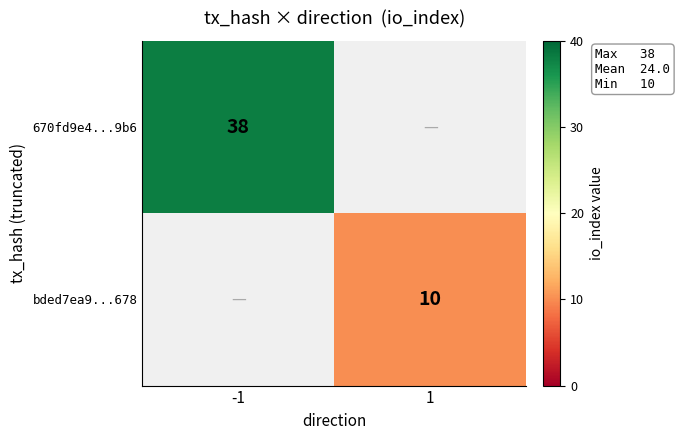

How many data points does each series have?

2